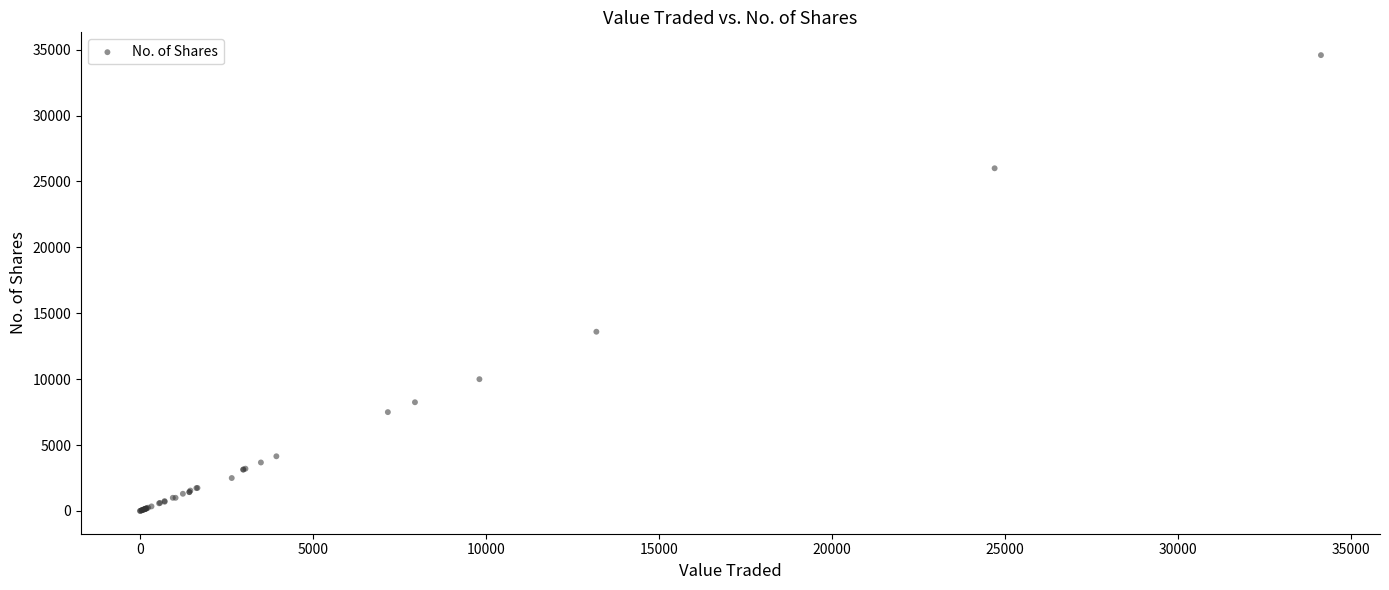

What Y value in the scatter plot is closest to 17294?

13600